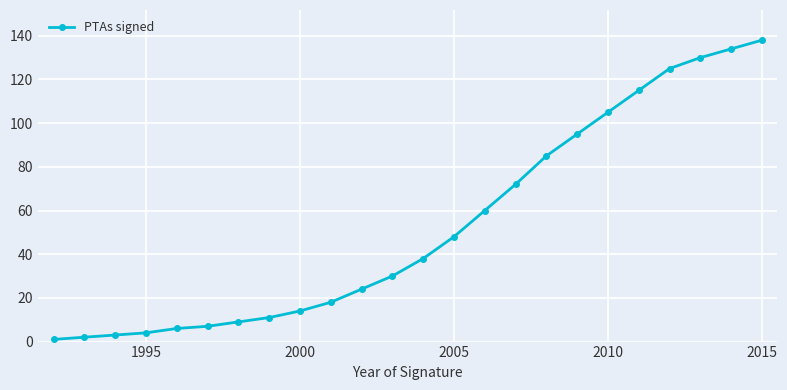

What is the value of the 16th point from the left?

72